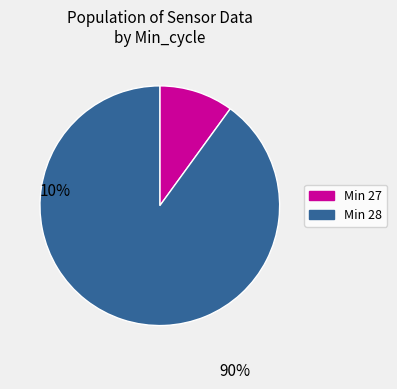

Is there a majority slice in this chart?

Yes